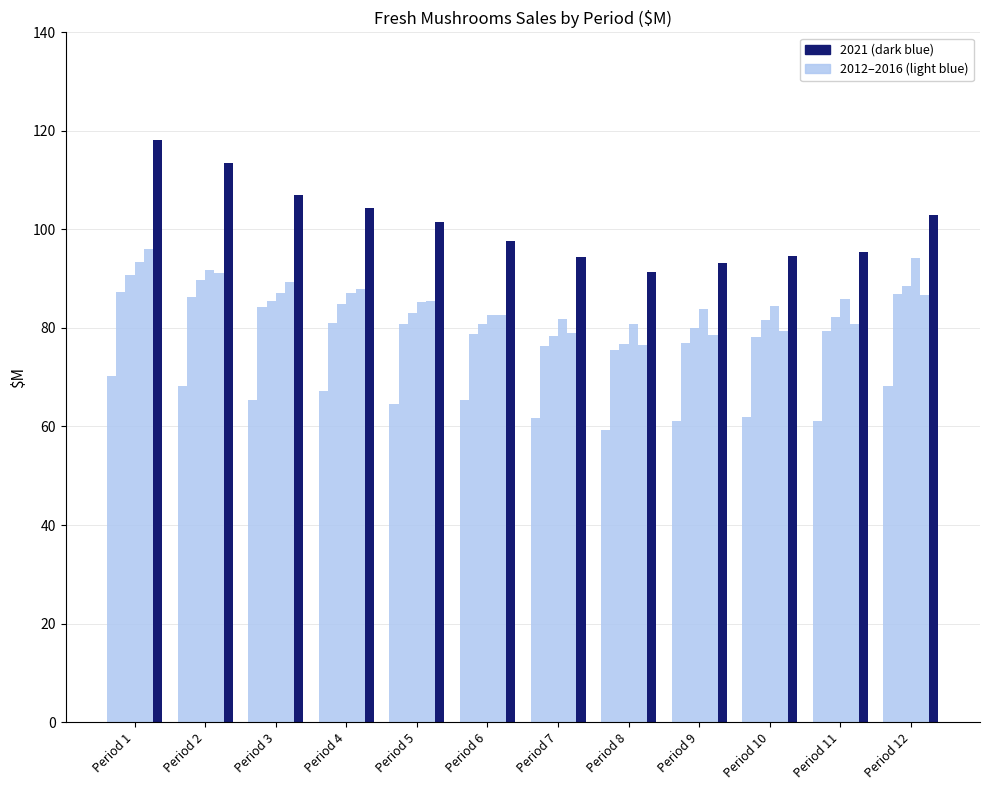

The value of 2021 at Period 2 is 113.5. True or false?

True